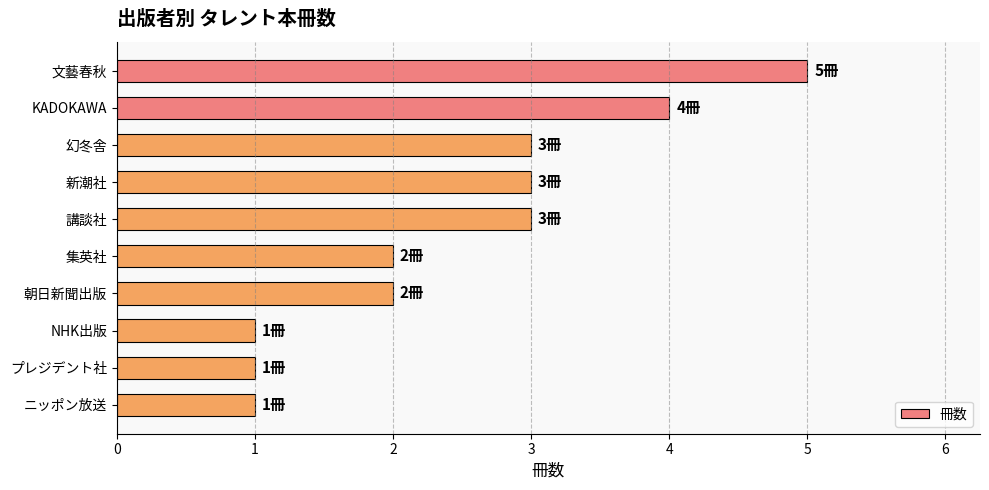

Between 朝日新聞出版 and 新潮社, which is larger?

新潮社